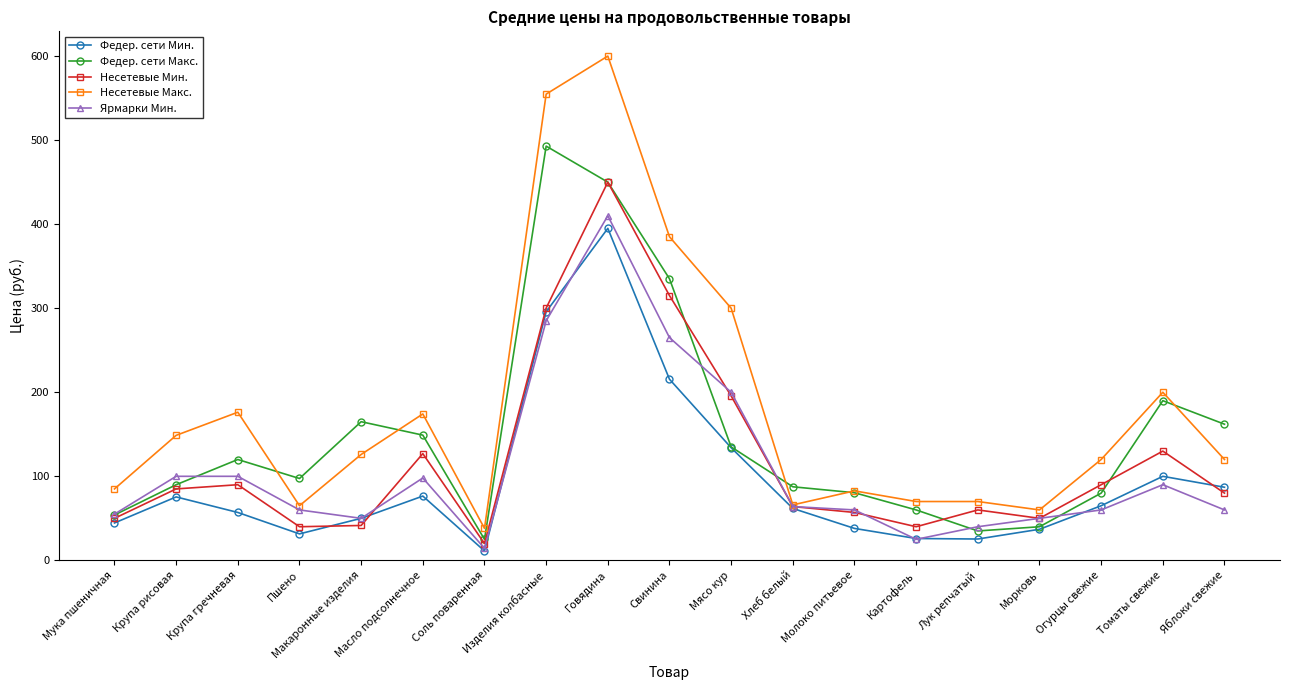

What is the difference between the highest and lowest values at Томаты свежие?

110.0